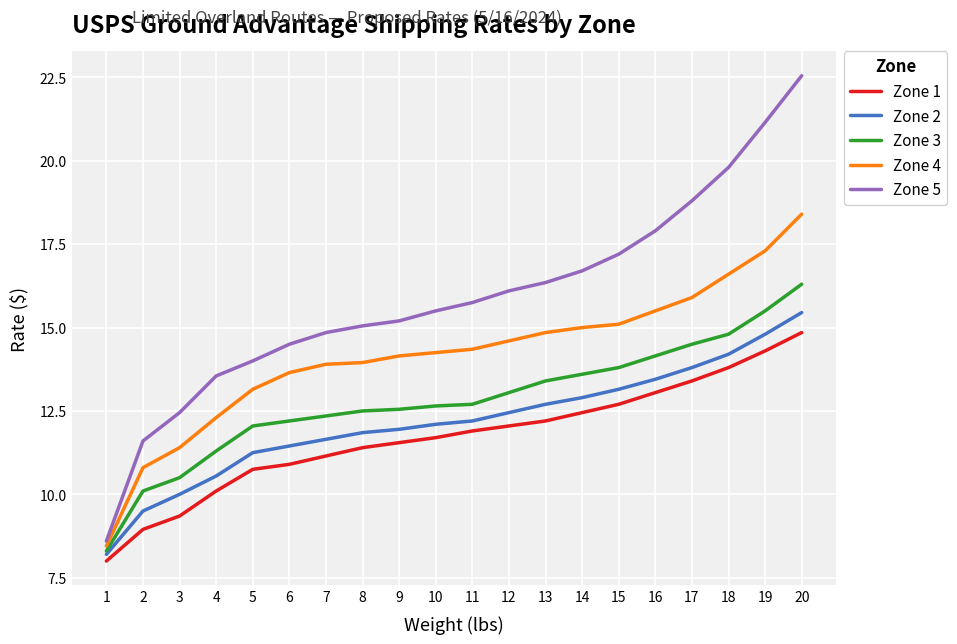

What are all the series names shown in the legend?

Zone 1, Zone 2, Zone 3, Zone 4, Zone 5